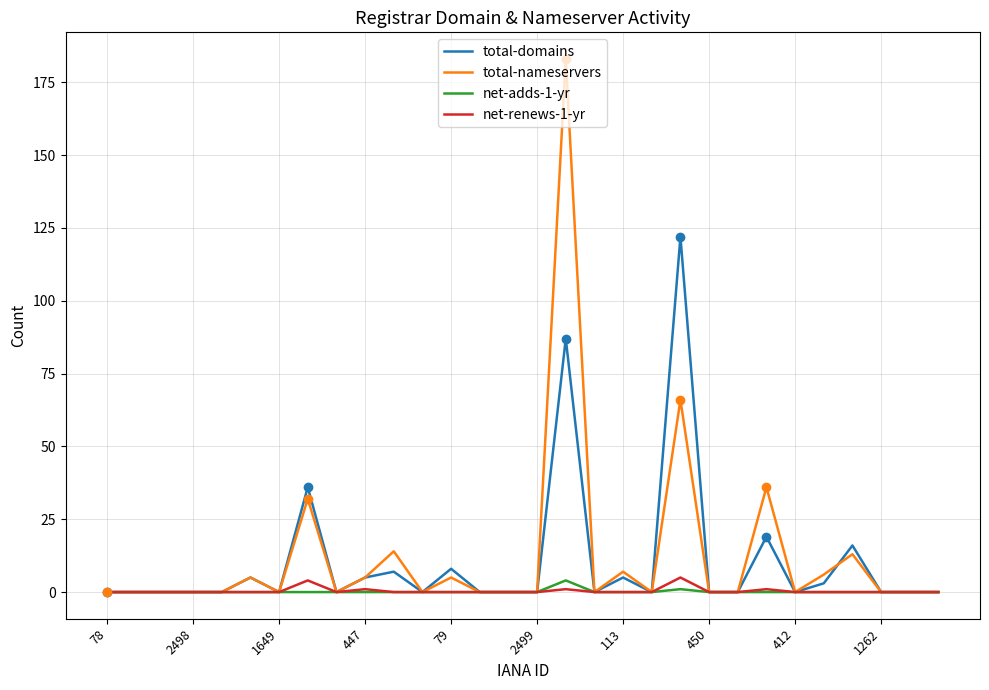

What is the greatest value displayed?

183